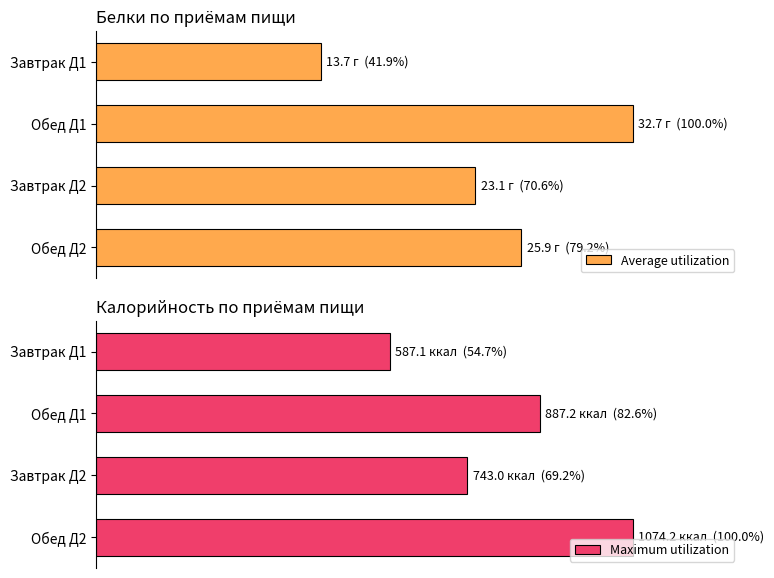

At which label does Average utilization reach its peak?

Обед Д1